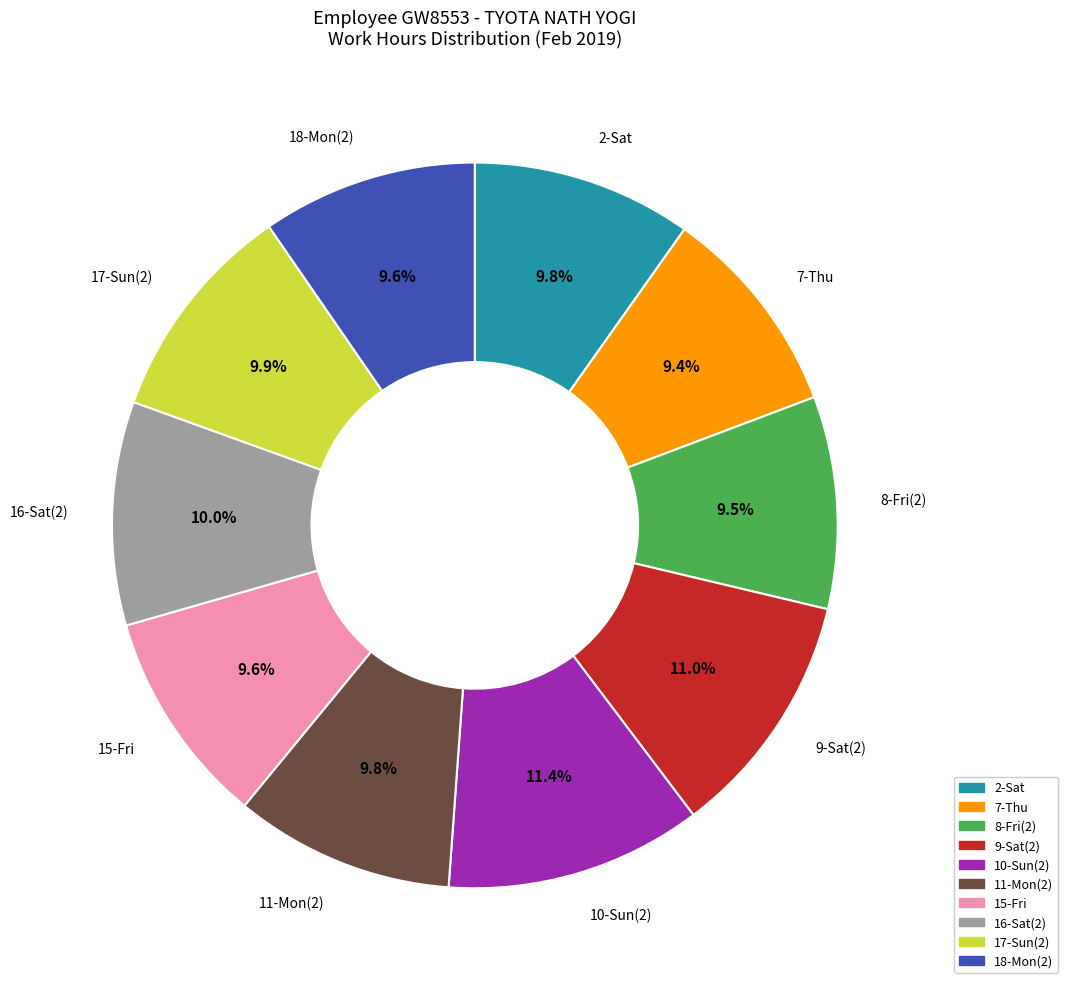

Does 15-Fri account for over 50% of the chart?

No